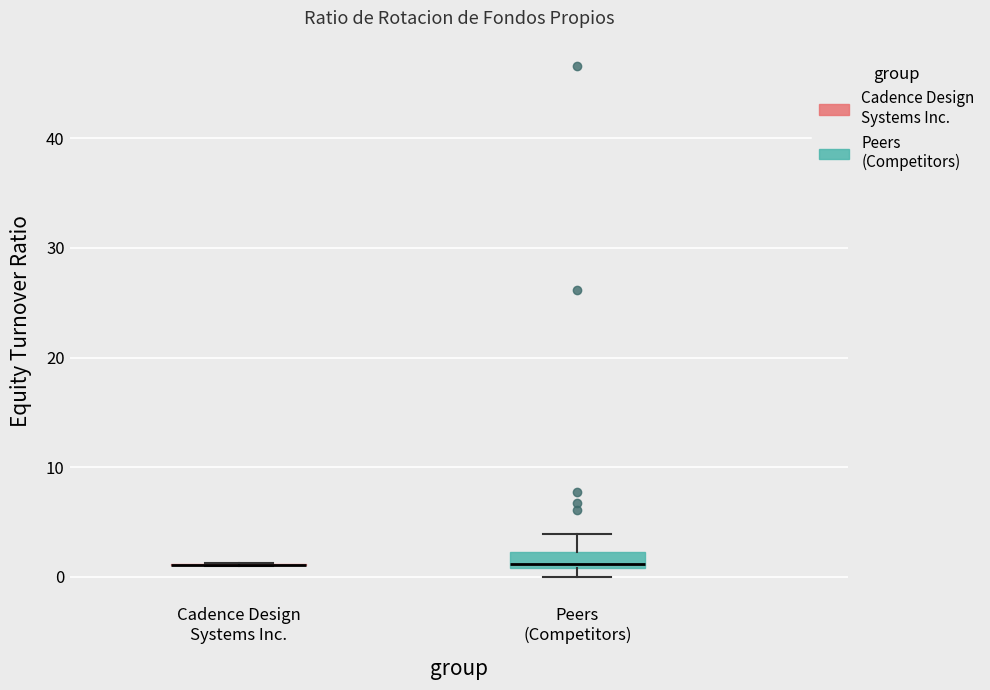

Which box is the tallest, from its lower edge to its upper edge?

Peers (Competitors)